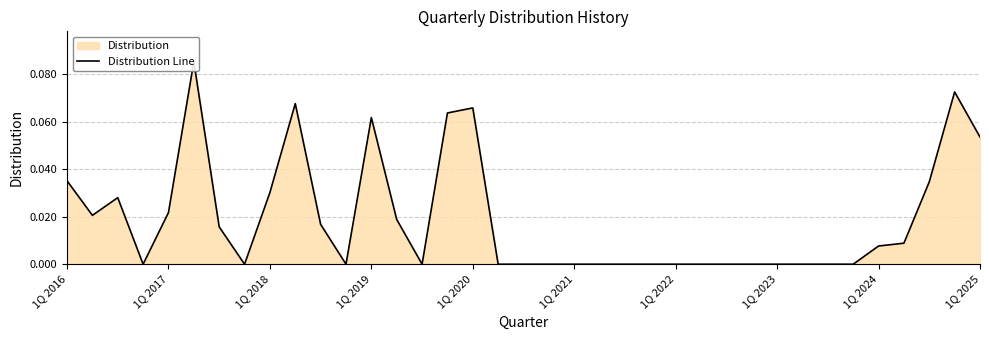

Reading left to right, extract all data points from this chart.

0.0	0.0	0.0	0.0	0.0	0.1	0.0	0.0	0.0	0.1	0.0	0.0	0.1	0.0	0.0	0.1	0.1	0.0	0.0	0.0	0.0	0.0	0.0	0.0	0.0	0.0	0.0	0.0	0.0	0.0	0.0	0.0	0.0	0.0	0.0	0.1	0.1